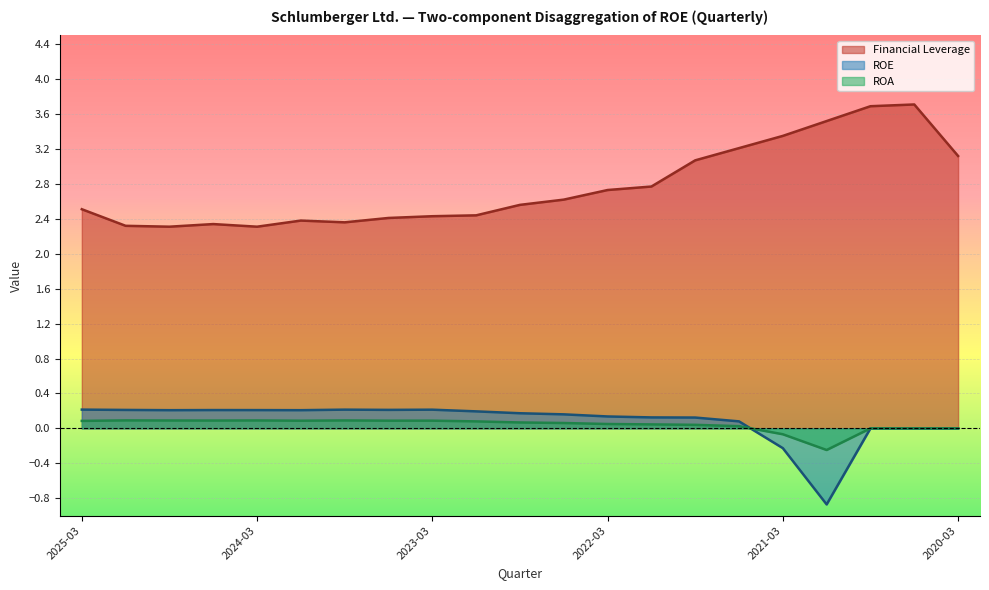

What is the difference between the highest and lowest values at 2023-12-31?

2.3